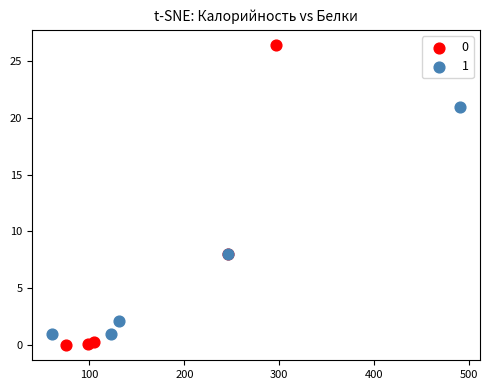

What are all the series names shown in the legend?

0, 1